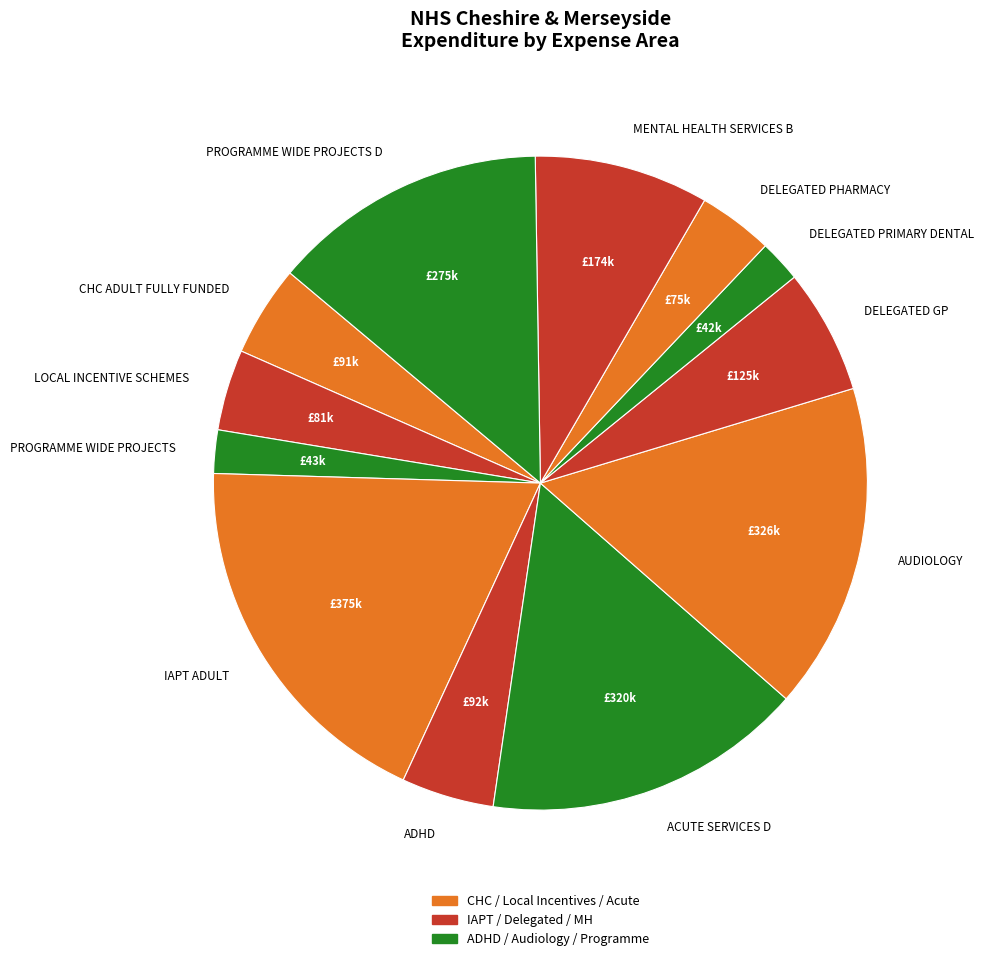

Is IAPT ADULT the majority of the pie?

No